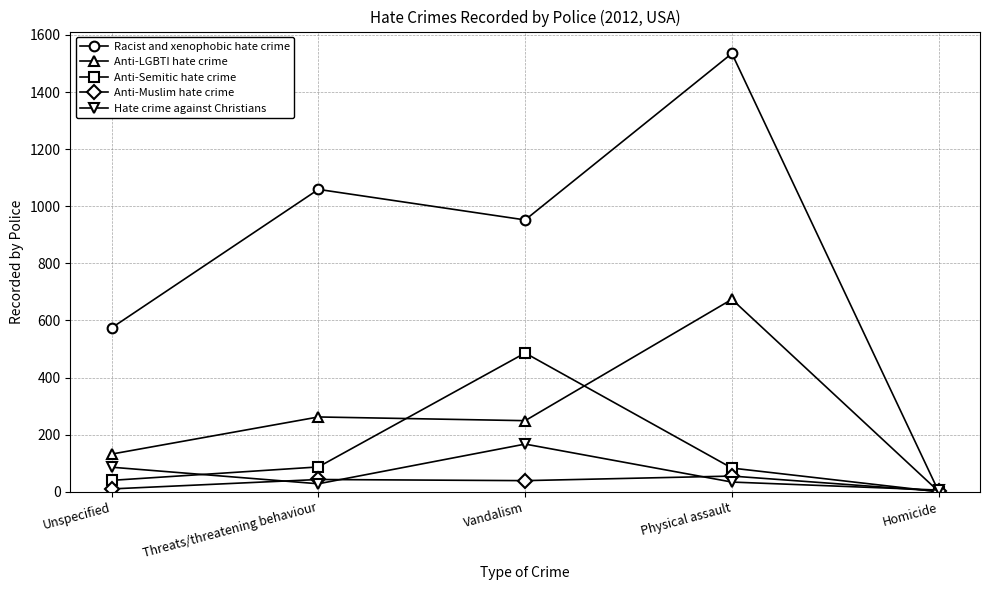

What position from the left is Unspecified?

1